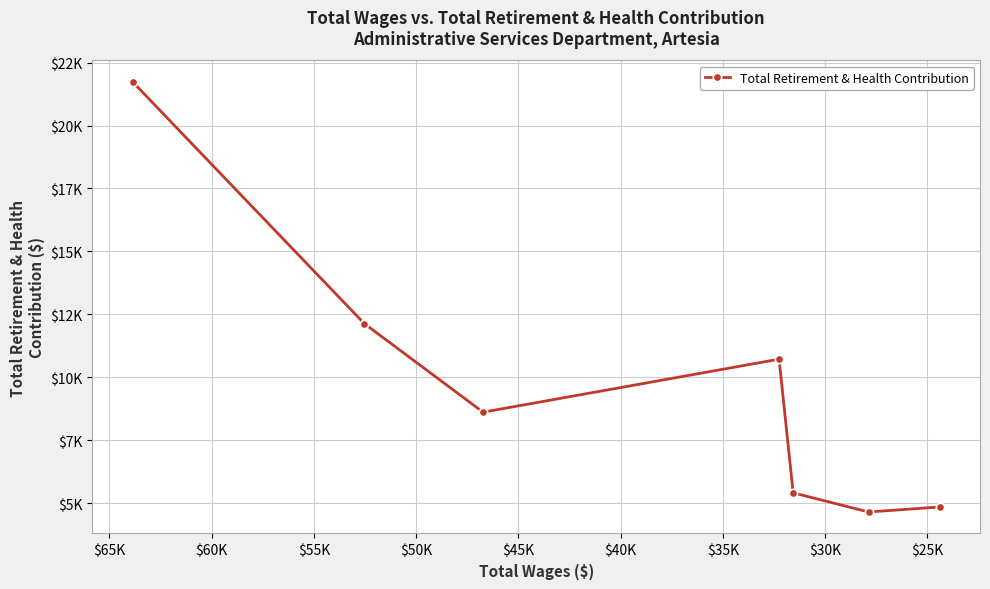

How many interior local peaks (higher than both neighbors) does the data have?

1